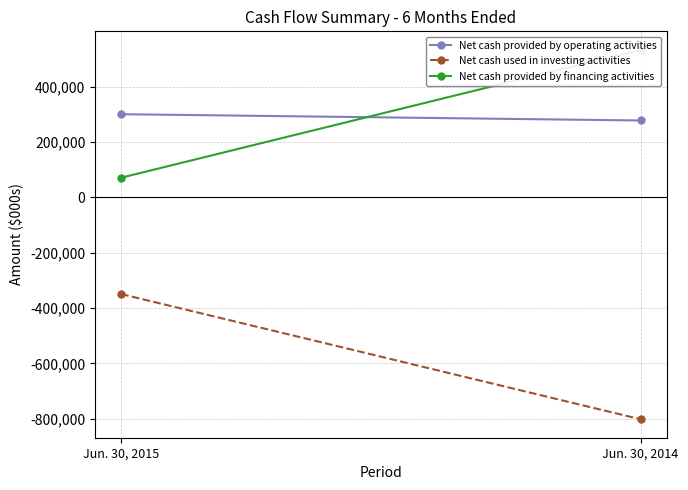

What is the average value of the Net cash used in investing activities series?

-575350